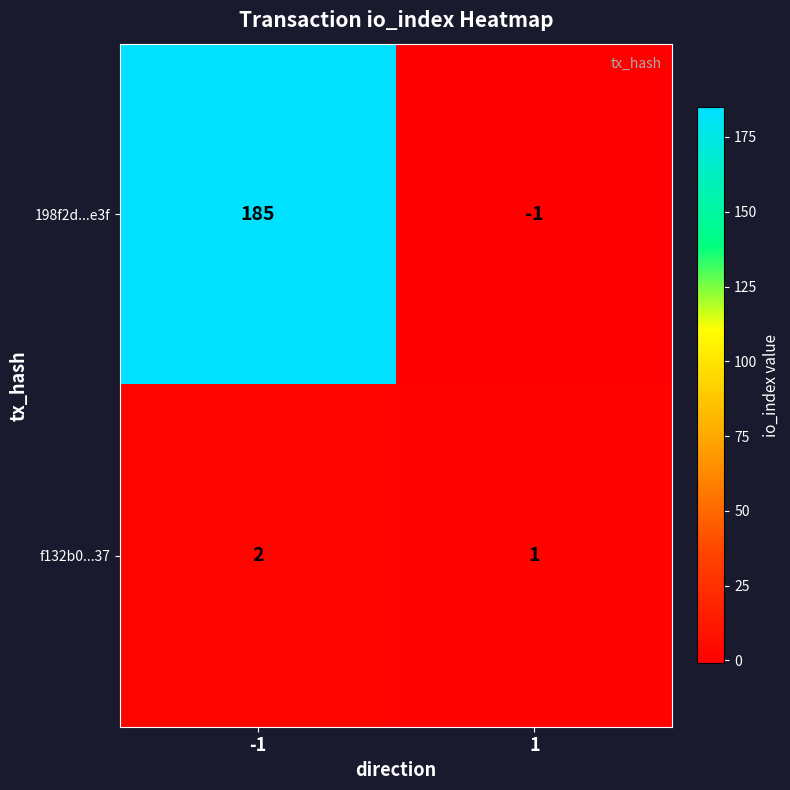

The value of 198f2d...e3f at -1 is 318. True or false?

False